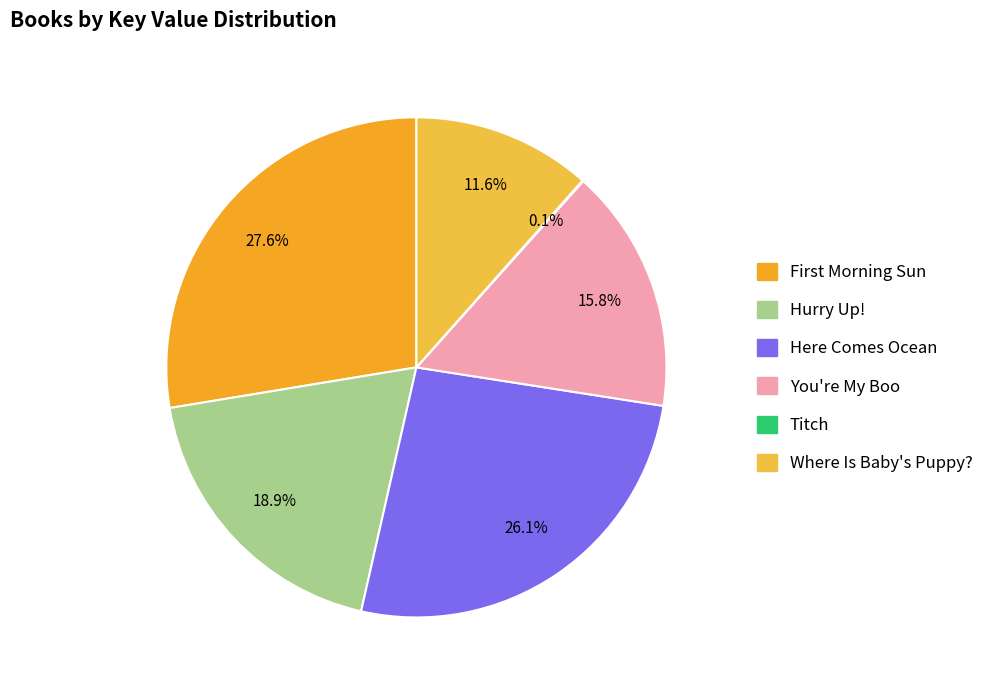

True or false: Here Comes Ocean accounts for 38% of the total.

False